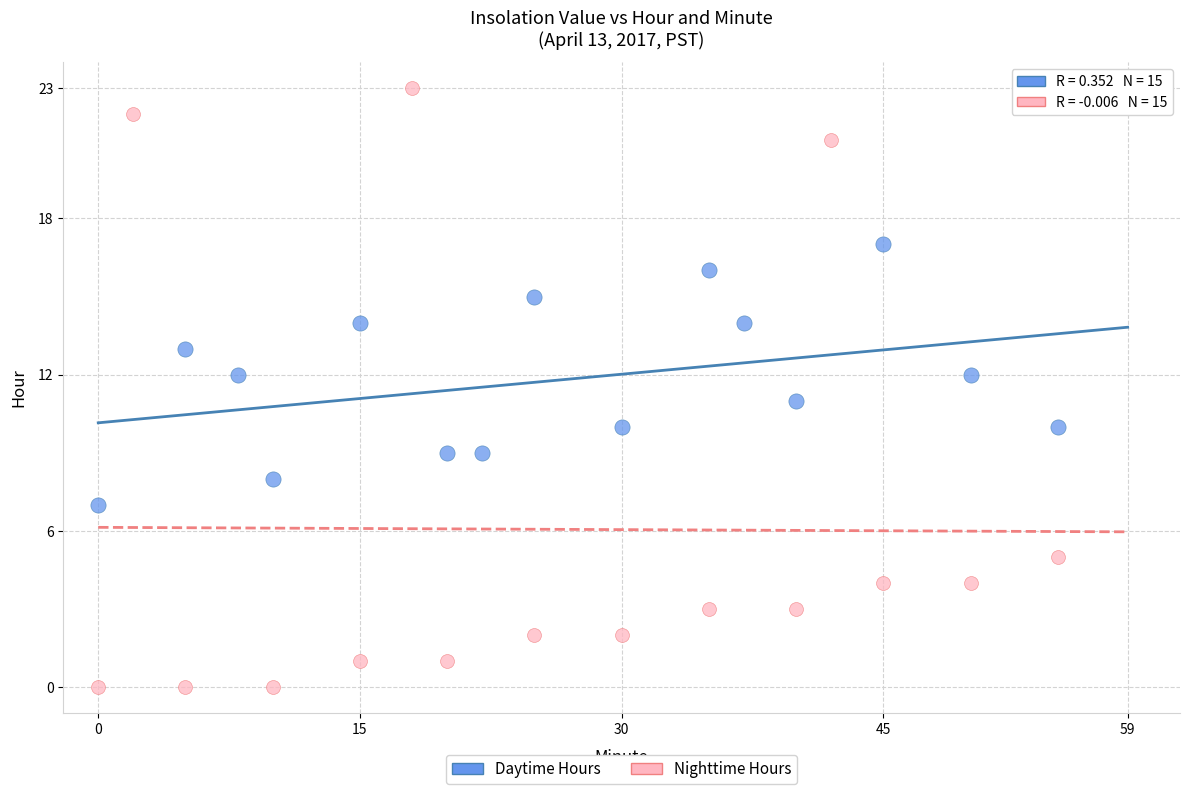

Which series reaches the maximum Y coordinate?

Nighttime Hours